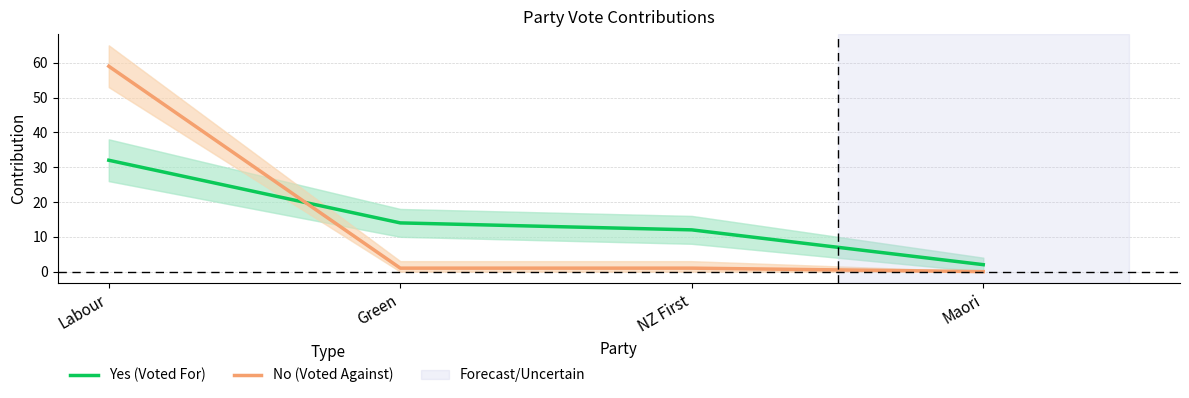

How many data points in No (Voted Against) are above 1?

1